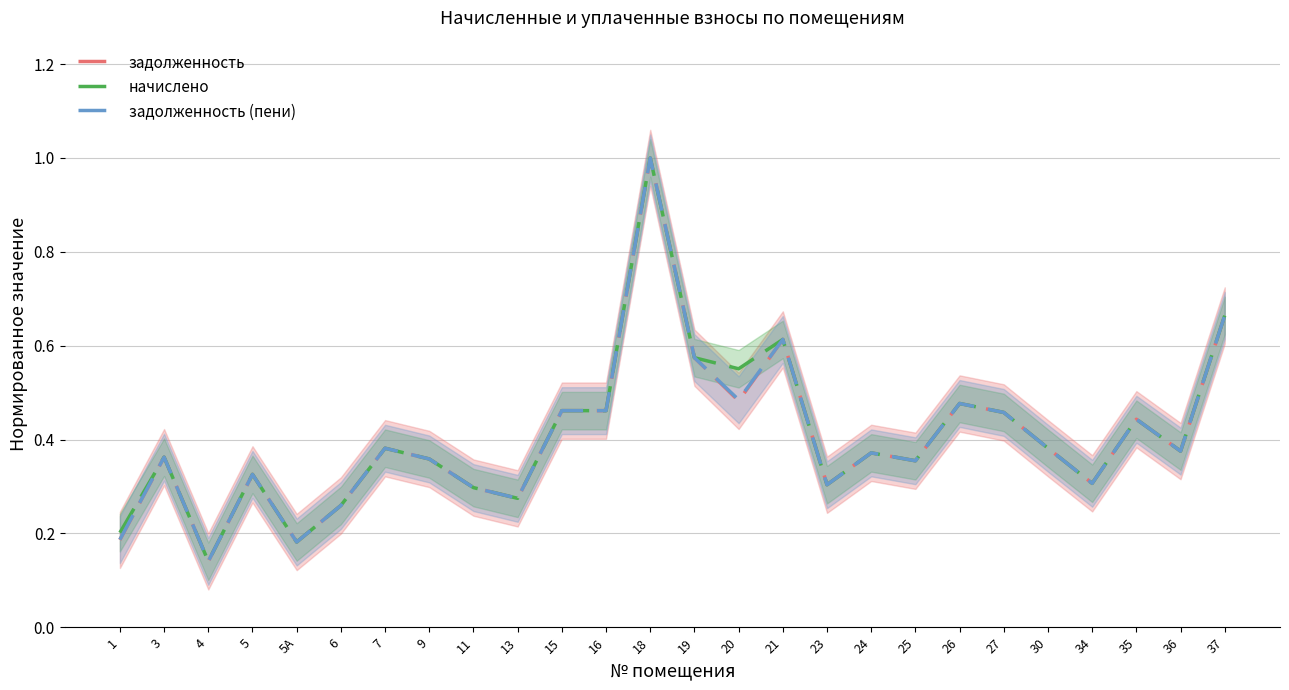

In задолженность, how many points are higher than both neighbors (excluding endpoints)?

8